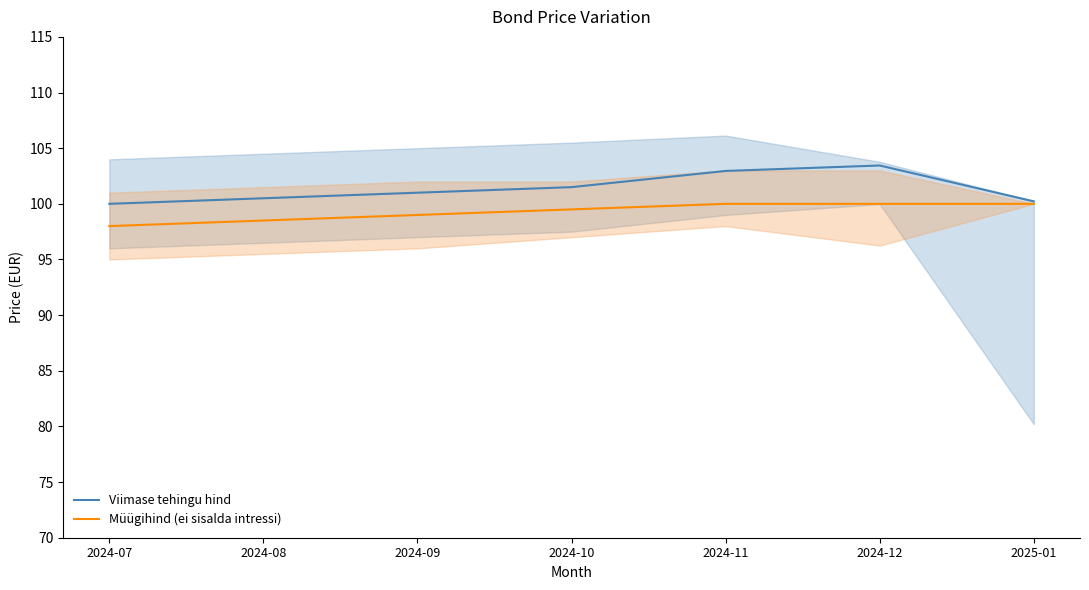

Where is Viimase tehingu hind nearest to the value 101?

2024-09